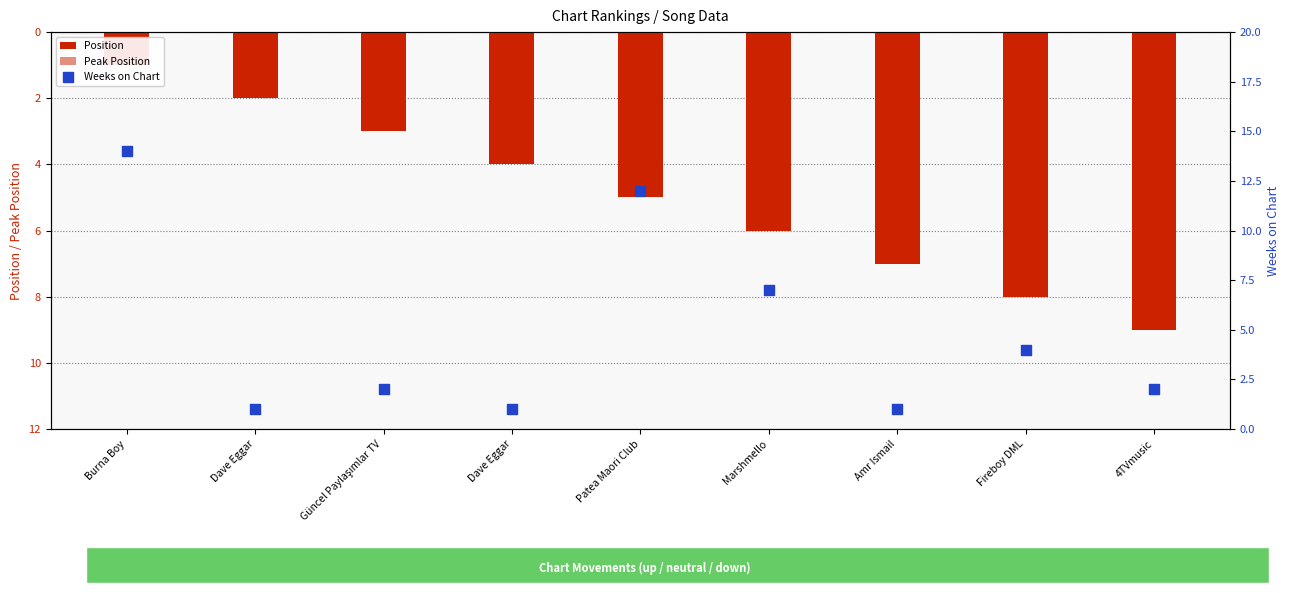

Which series has the largest total across all categories?

Position